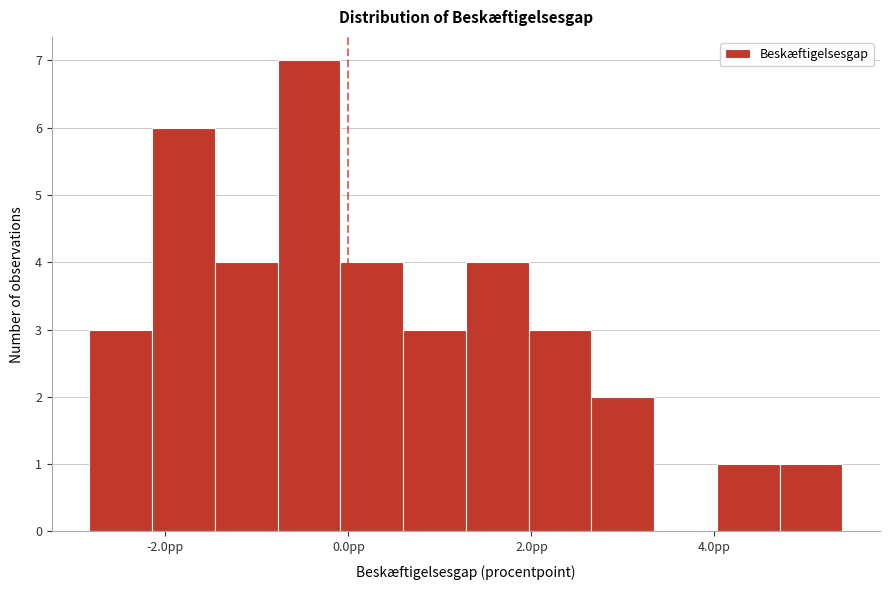

Around what value on the x-axis is the tallest bar? Give the approximate position of its centre, as read against the axis.

-0.4